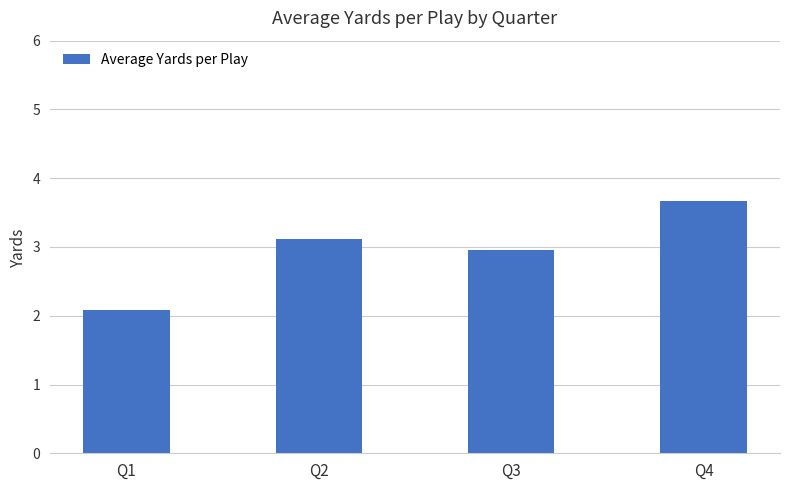

What is the average value?

3.0